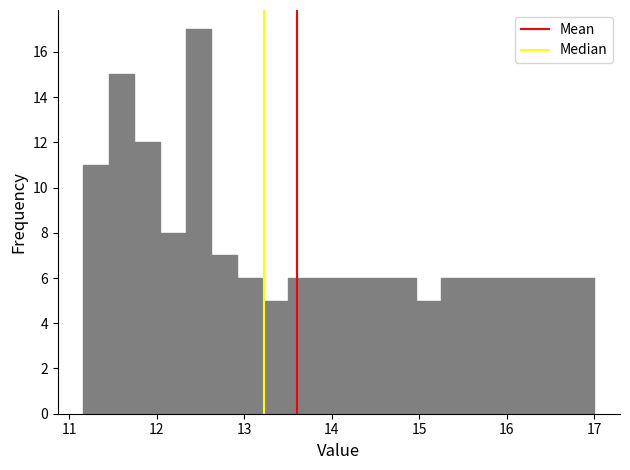

Around what value on the x-axis is the tallest bar? Give the approximate position of its centre, as read against the axis.

12.5